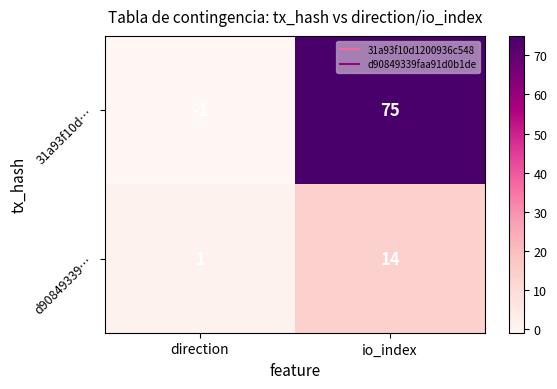

What is the difference between the highest and lowest values at io_index?

61